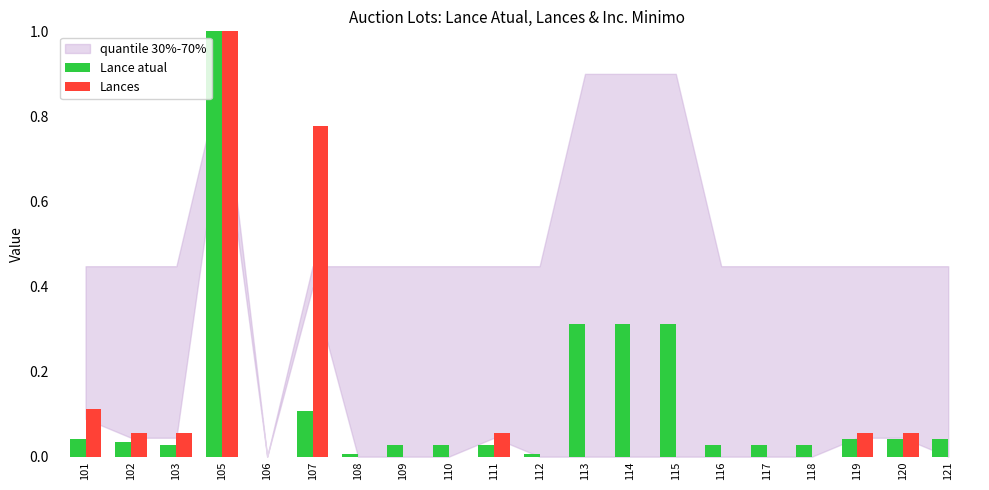

Which category has the highest value in the Lances series?

105